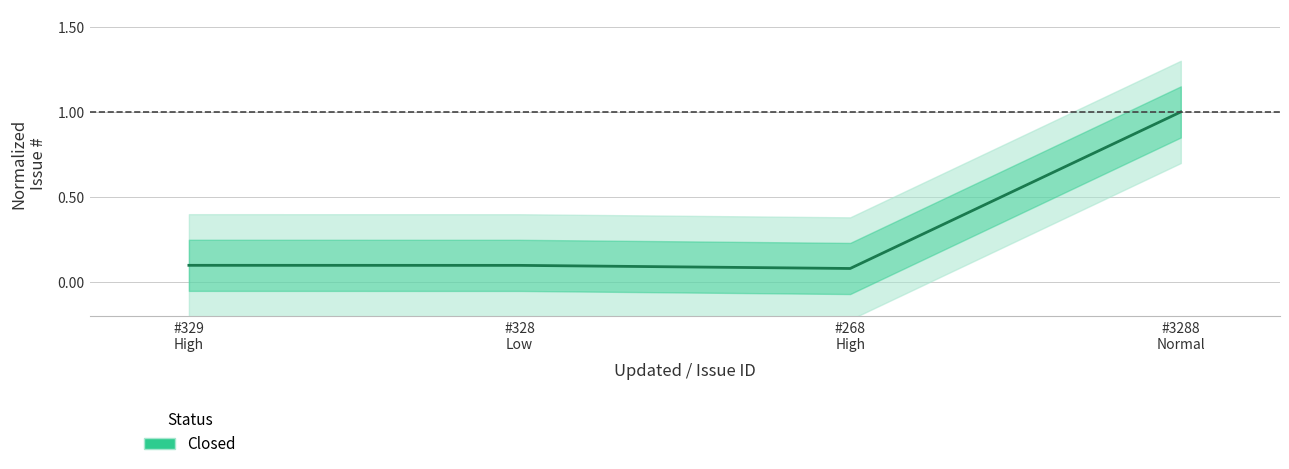

How many lines are shown in the chart?

1